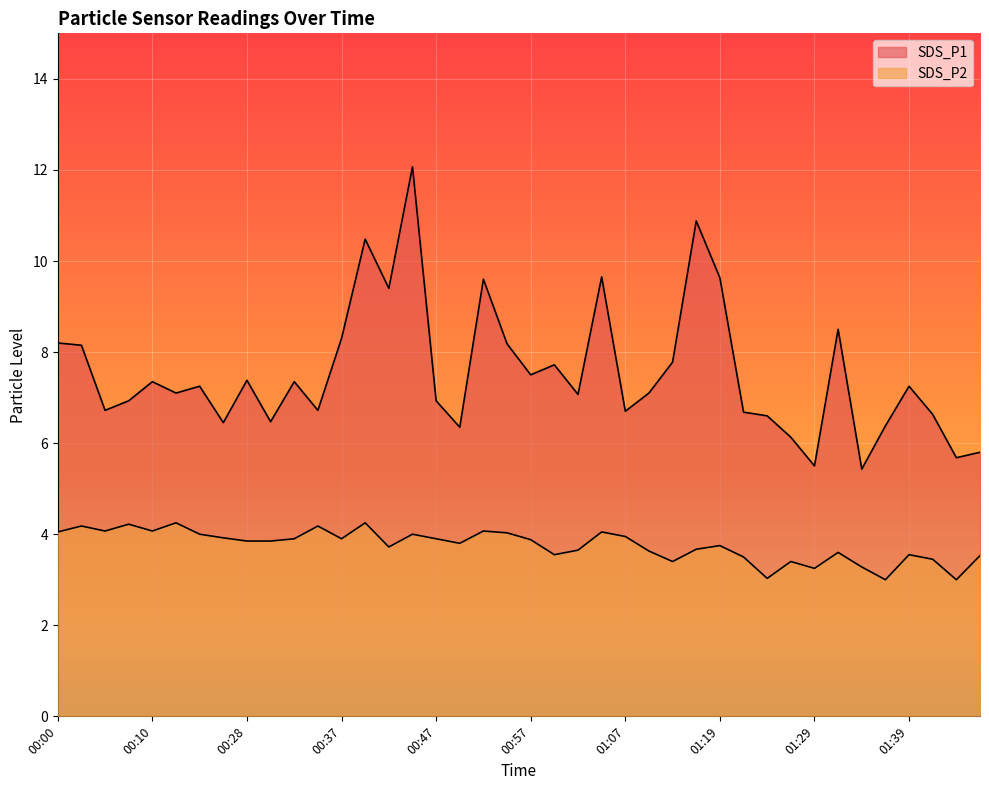

Reading left to right, transcribe all the data shown in this chart.

SDS_P1: 00:00=8.2	00:02=8.2	00:05=6.7	00:07=6.9	00:10=7.3	00:12=7.1	00:15=7.2	00:25=6.5	00:28=7.4	00:30=6.5	00:32=7.3	00:35=6.7	00:37=8.3	00:40=10.5	00:42=9.4	00:45=12.1	00:47=6.9	00:50=6.3	00:52=9.6	00:54=8.2	00:57=7.5	00:59=7.7	01:02=7.1	01:04=9.7	01:07=6.7	01:09=7.1	01:12=7.8	01:14=10.9	01:19=9.6	01:22=6.7	01:24=6.6	01:27=6.1	01:29=5.5	01:32=8.5	01:34=5.4	01:37=6.4	01:39=7.2	01:41=6.6	01:44=5.7	01:46=5.8
SDS_P2: 00:00=4.0	00:02=4.2	00:05=4.1	00:07=4.2	00:10=4.1	00:12=4.2	00:15=4.0	00:25=3.9	00:28=3.9	00:30=3.9	00:32=3.9	00:35=4.2	00:37=3.9	00:40=4.2	00:42=3.7	00:45=4.0	00:47=3.9	00:50=3.8	00:52=4.1	00:54=4.0	00:57=3.9	00:59=3.5	01:02=3.6	01:04=4.0	01:07=4.0	01:09=3.6	01:12=3.4	01:14=3.7	01:19=3.8	01:22=3.5	01:24=3.0	01:27=3.4	01:29=3.2	01:32=3.6	01:34=3.3	01:37=3.0	01:39=3.5	01:41=3.5	01:44=3.0	01:46=3.5